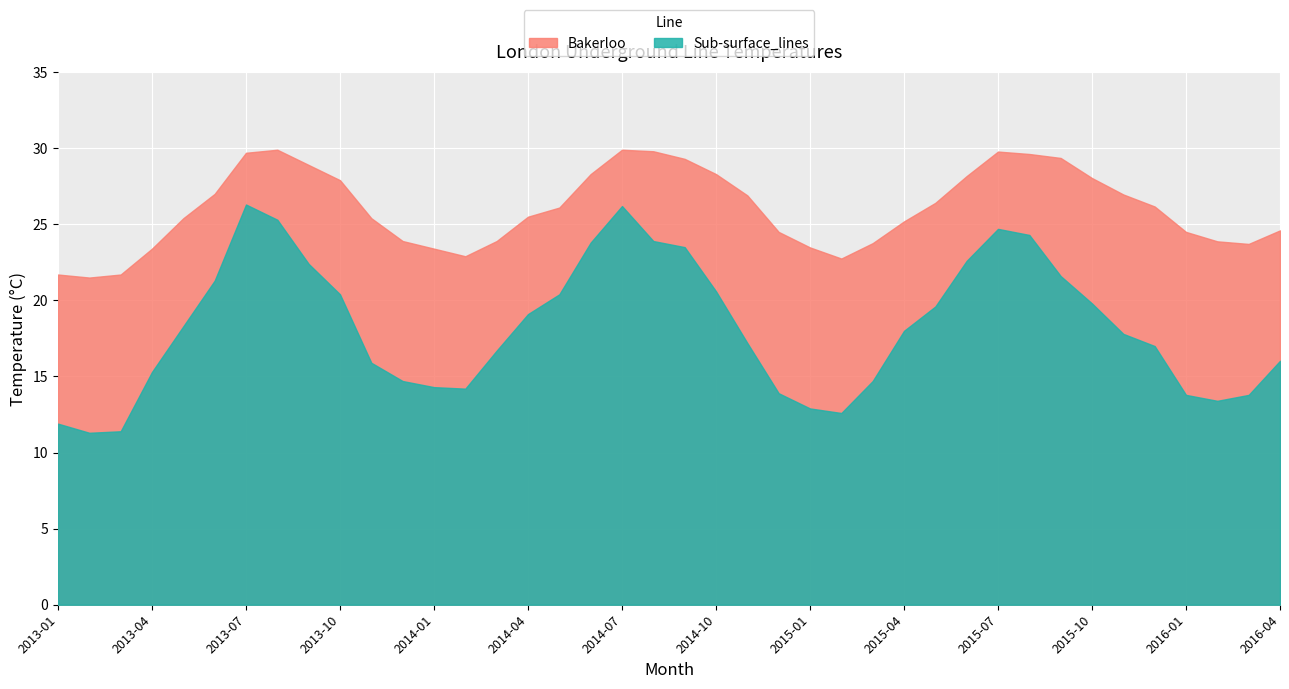

How many lines are shown in the chart?

2